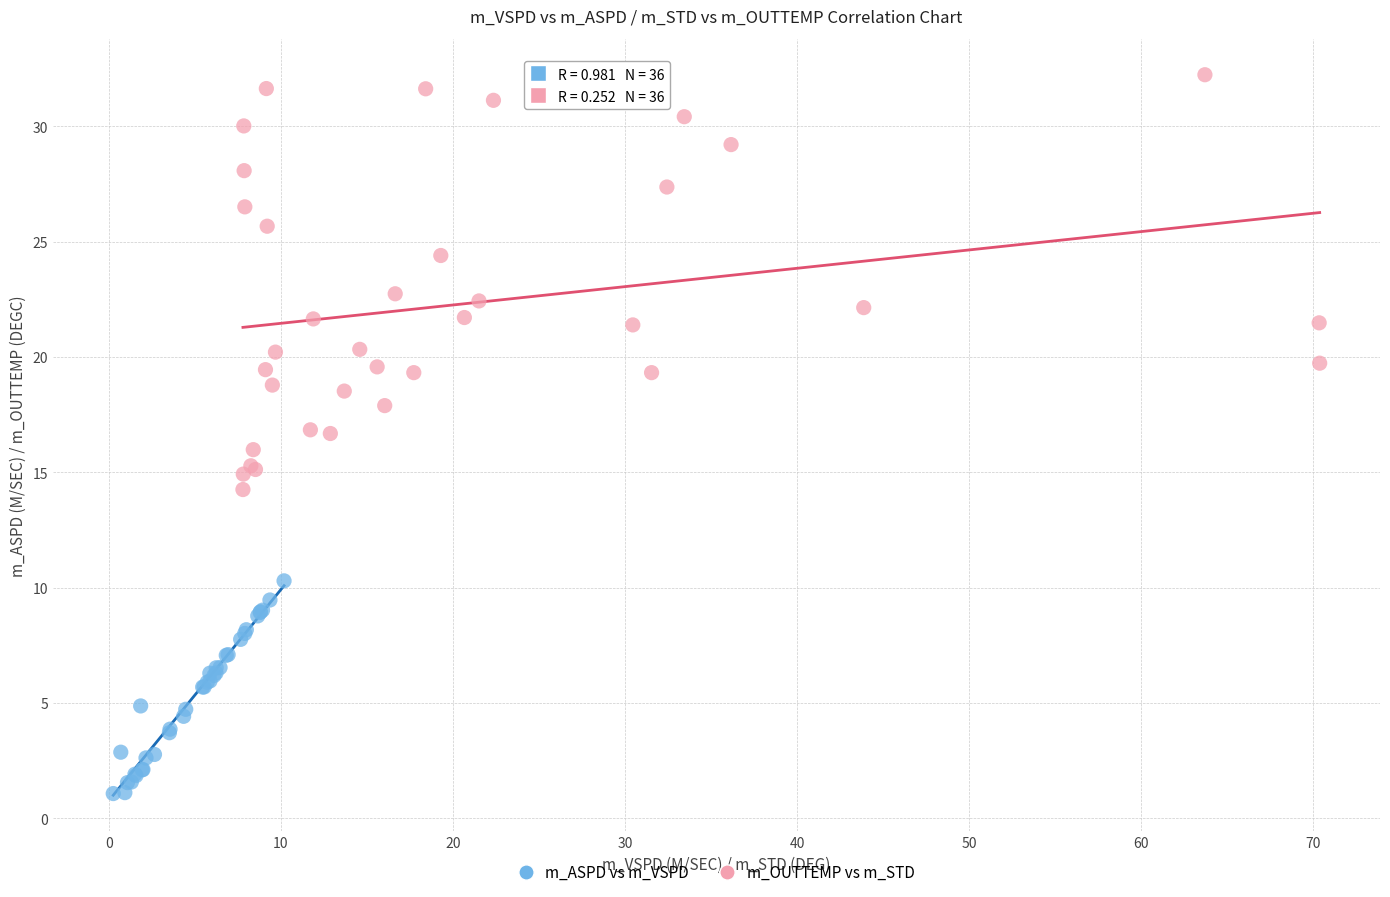

Which series contains the lowest Y value?

m_ASPD vs m_VSPD